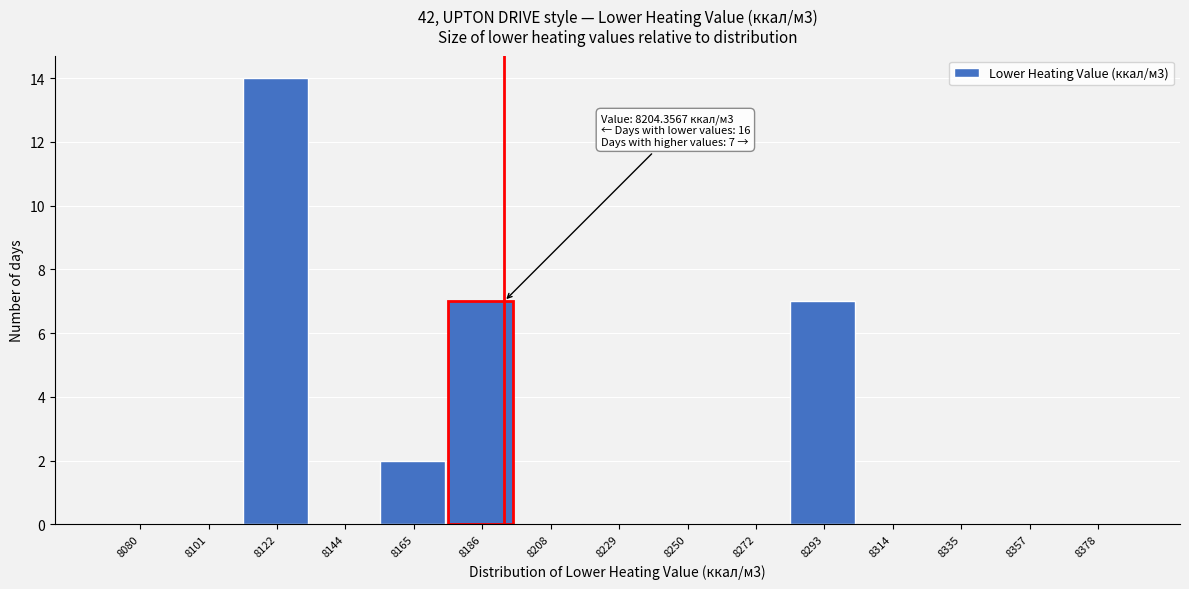

Reading left to right, list all the values displayed in this chart.

8080=0	8101=0	8122=14	8144=0	8165=2	8186=7	8208=0	8229=0	8250=0	8272=0	8293=7	8314=0	8335=0	8357=0	8378=0